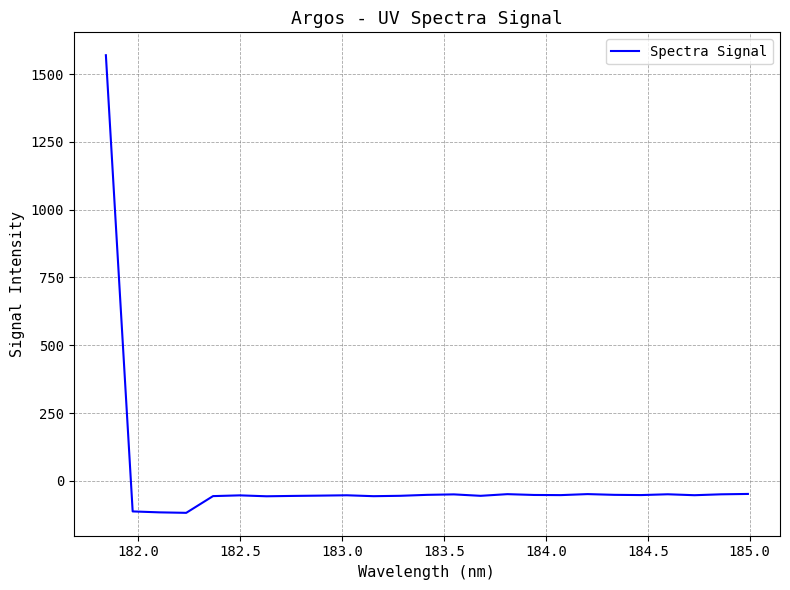

What is the maximum value shown in the chart?

1569.4